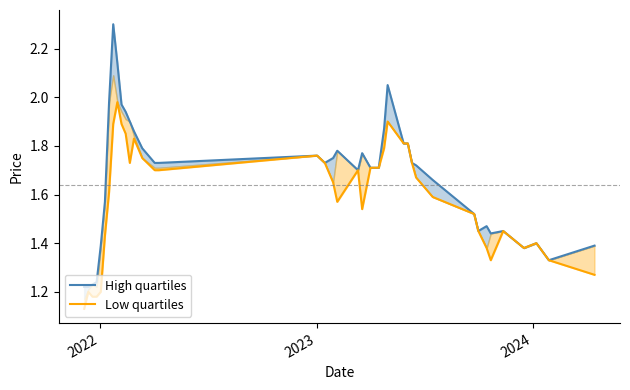

What is the difference between the maximum and minimum values in the High quartiles series?

1.1